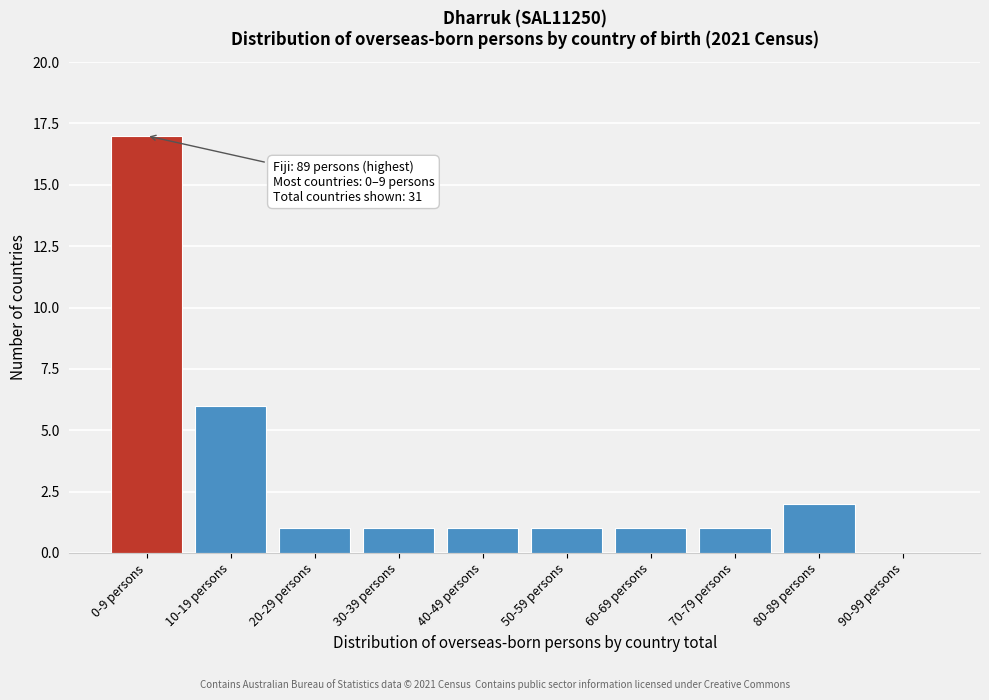

Reading right to left, transcribe all the data shown in this chart.

90-99 persons=0	80-89 persons=2	70-79 persons=1	60-69 persons=1	50-59 persons=1	40-49 persons=1	30-39 persons=1	20-29 persons=1	10-19 persons=6	0-9 persons=17